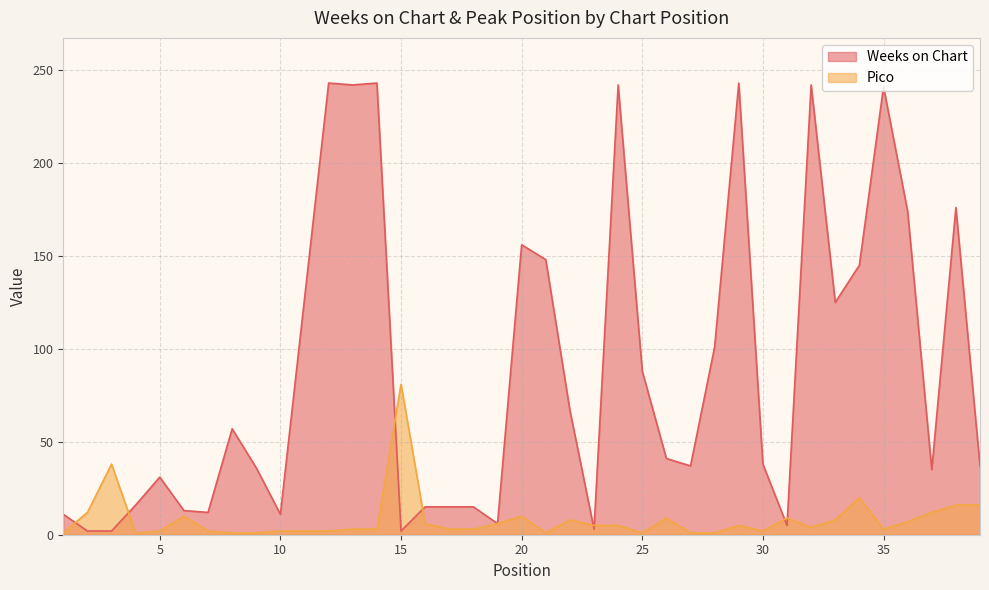

At which label does Pico reach its peak?

15